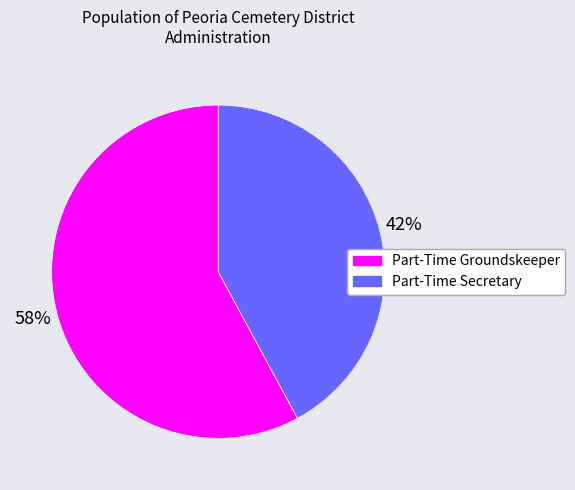

To the nearest percent, what percentage of the pie is Part-Time Groundskeeper?

58%